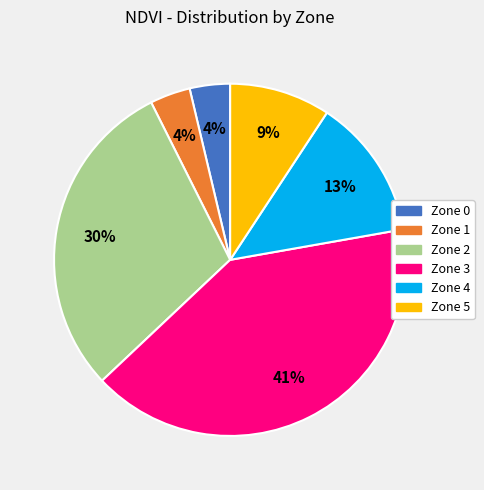

How many slices are in this pie chart?

6